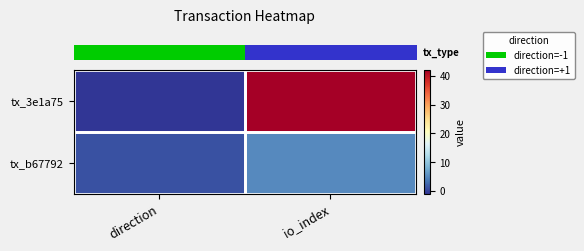

At which category does the chart reach its peak across all series?

io_index